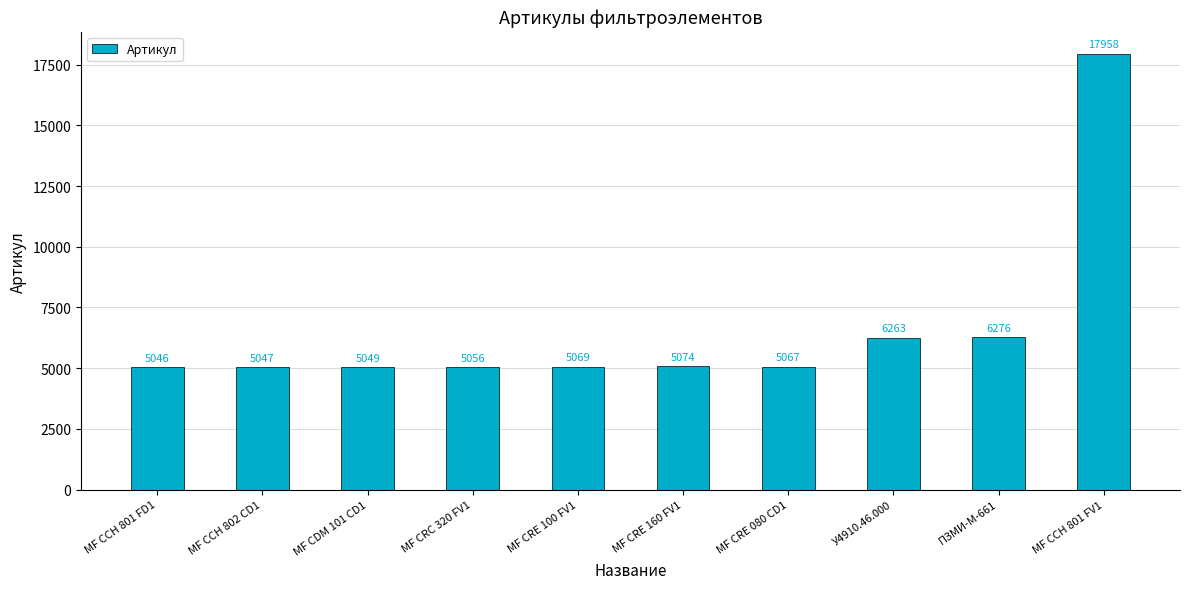

What is the sum of all values?

65905